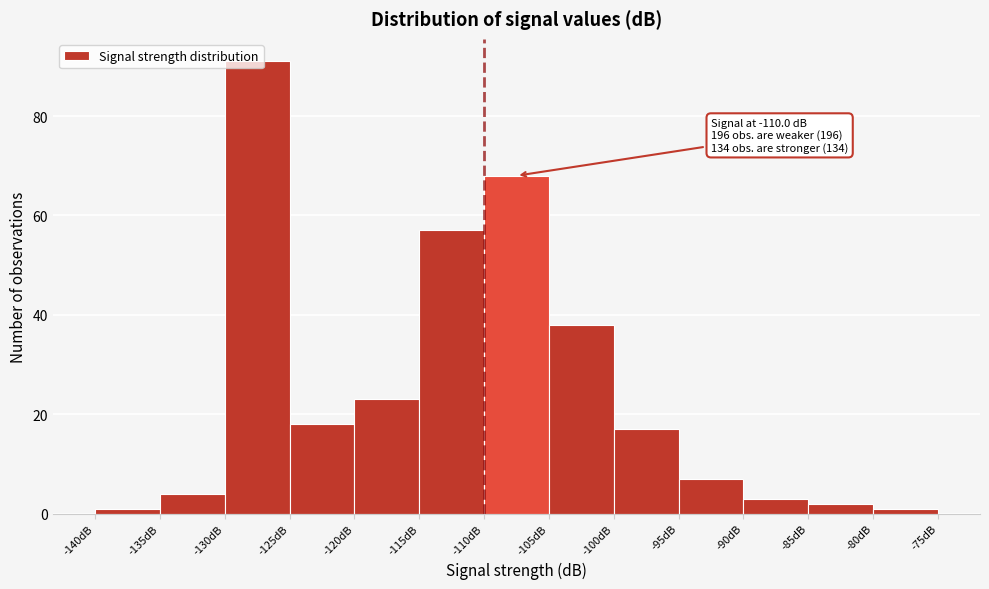

Over which range of the x-axis is the bar tallest?

-130 to -125